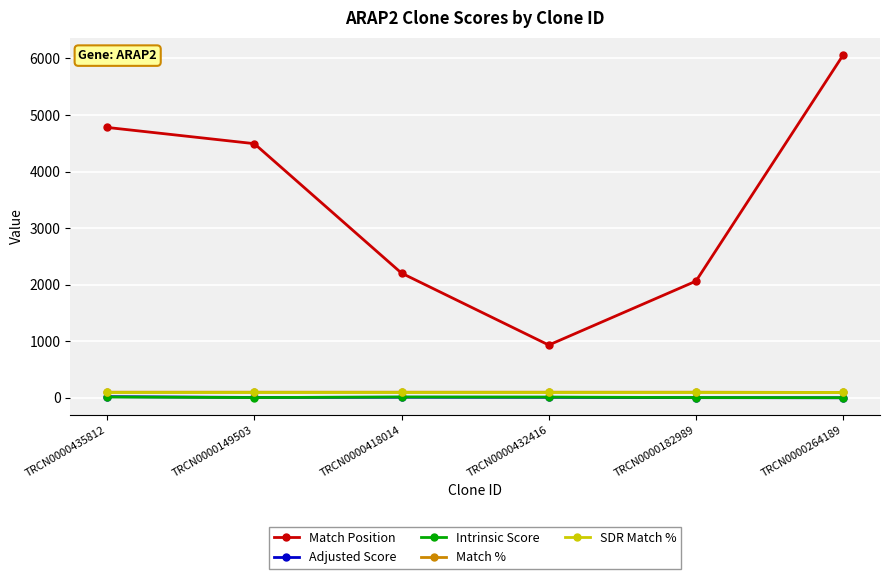

What is the label of the 2nd point from the left?

TRCN0000149503